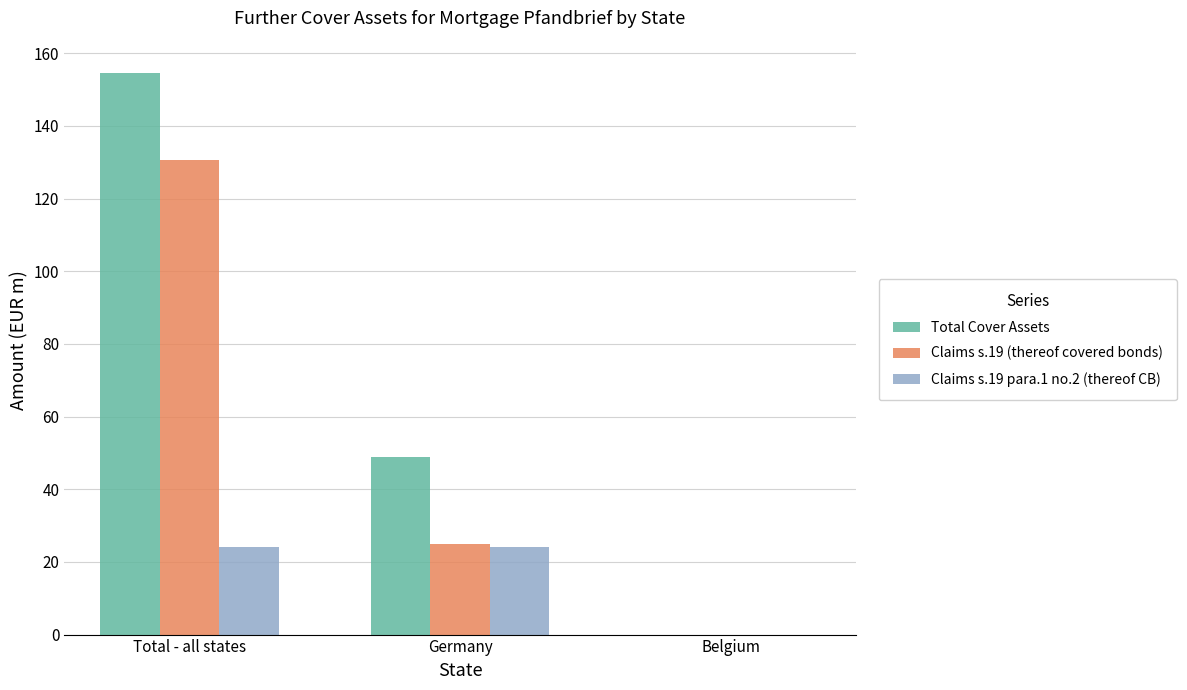

What is the greatest value displayed?

154.6